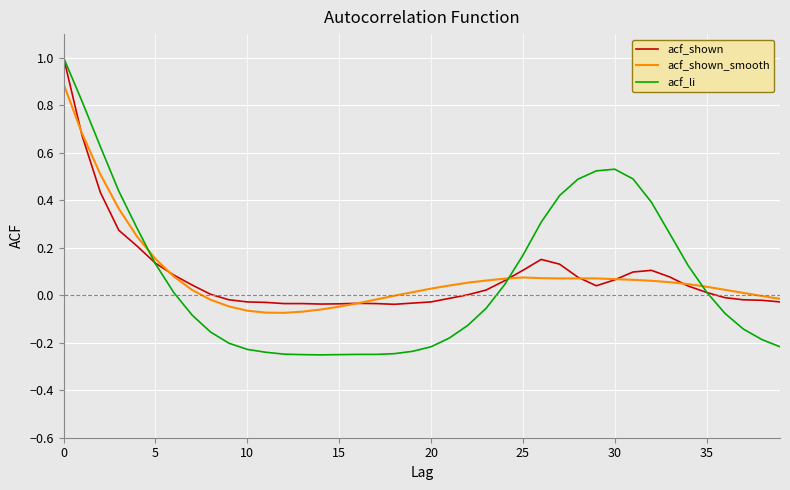

How many lines are shown in the chart?

3